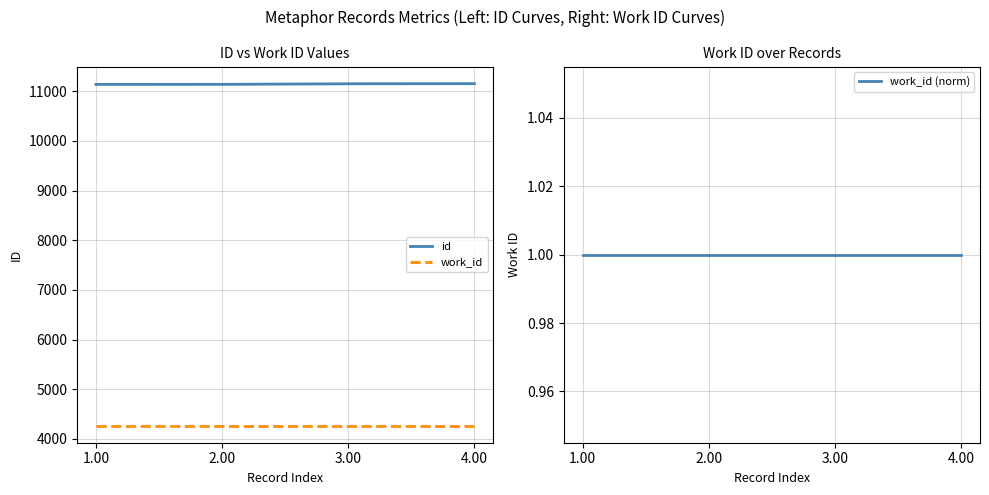

What is the spread (max minus min) of values at 1.00?

11136